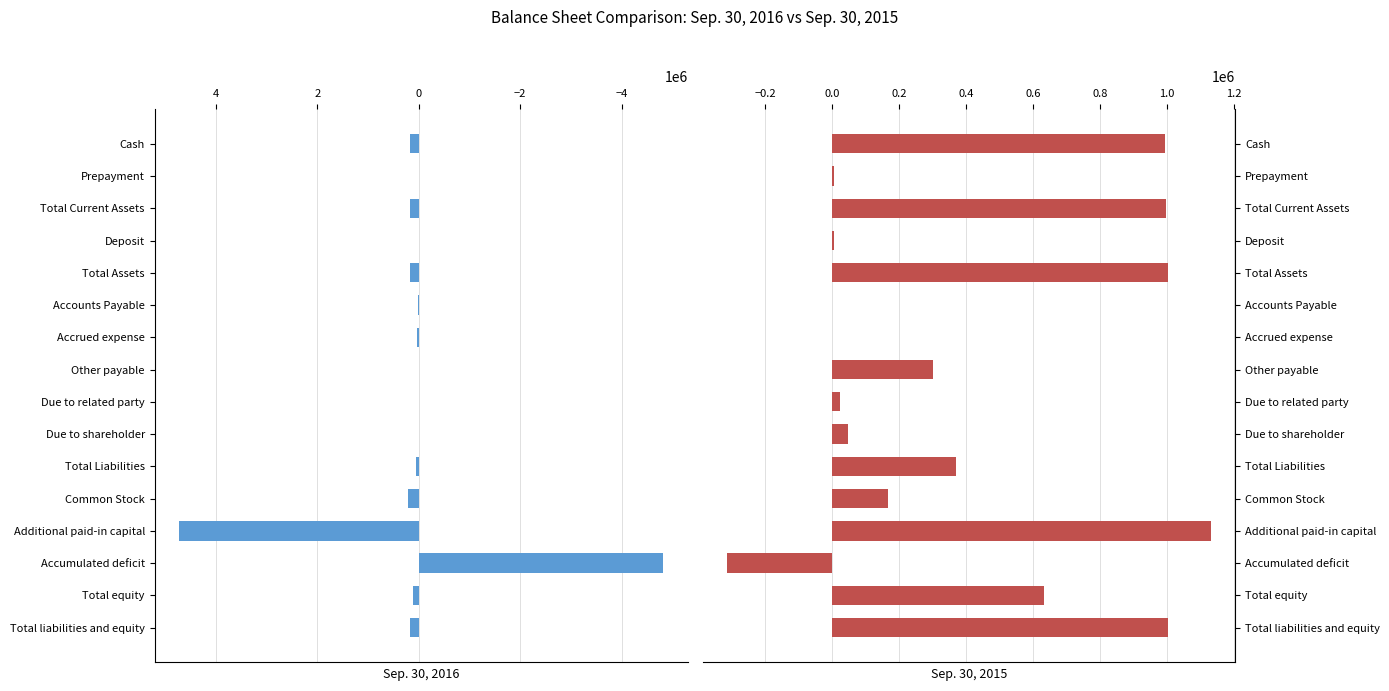

Are the bars grouped side by side (vs. stacked)?

Yes